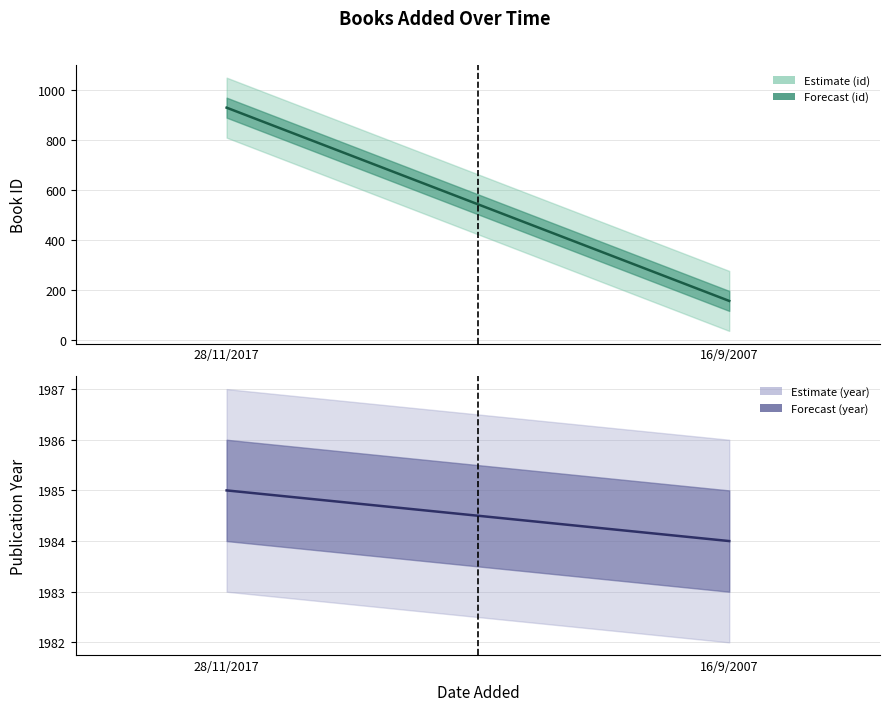

True or false: id has a value of 218 at 16/9/2007.

False